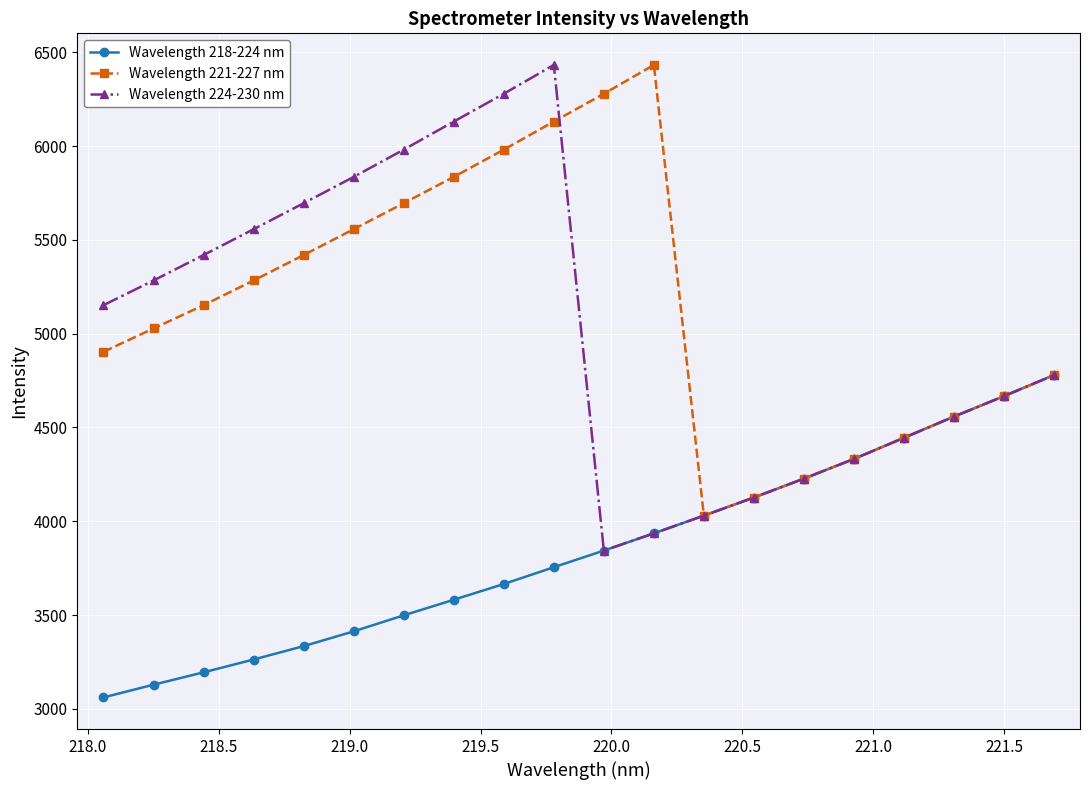

True or false: Wavelength 224-230 nm has more than 2 interior local peaks.

False